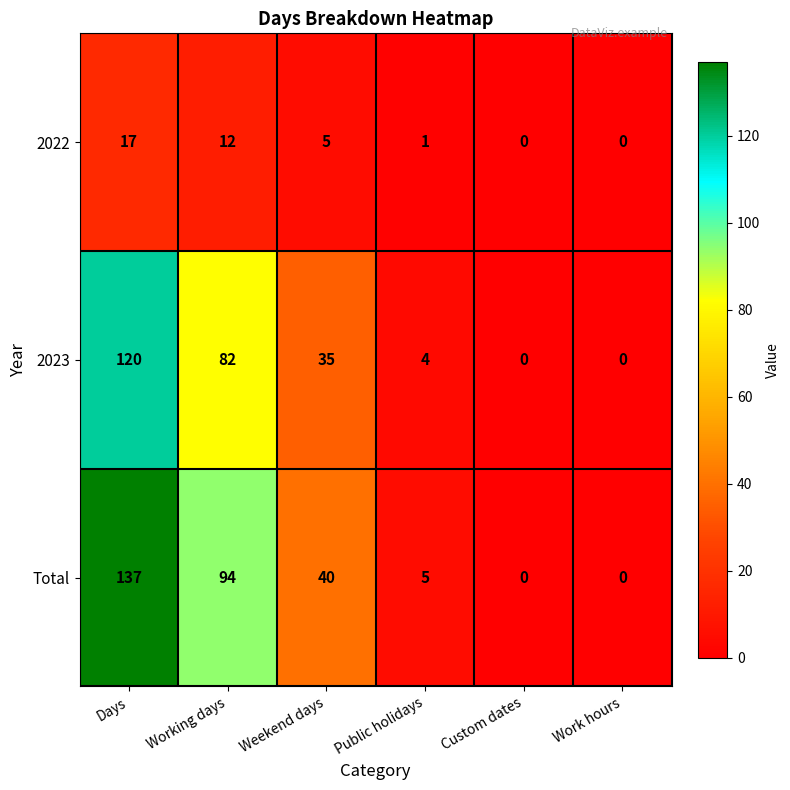

At which category is the sum across all series the highest?

Days